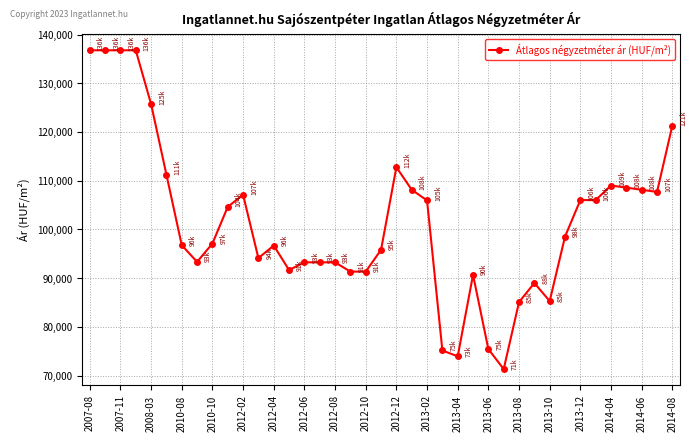

How many lines are shown in the chart?

1